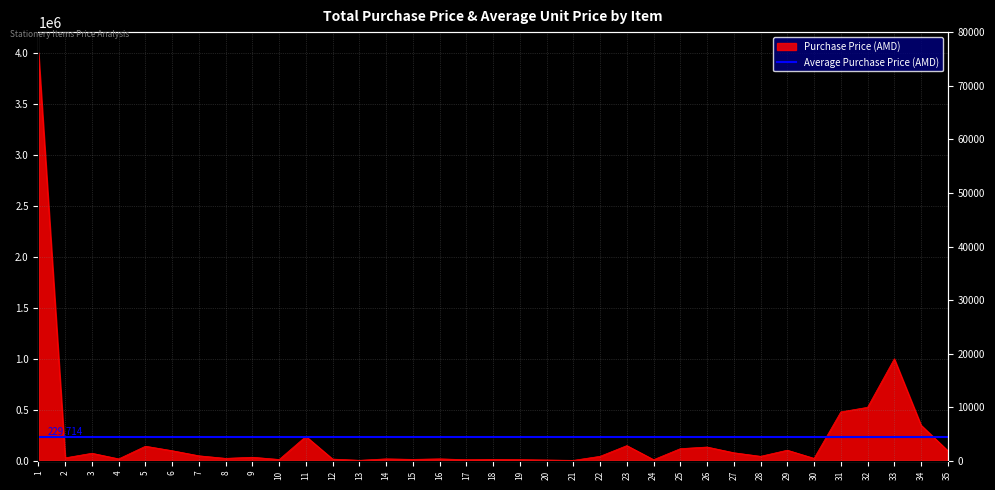

Which series has the widest spread of values?

Purchase Price (AMD)